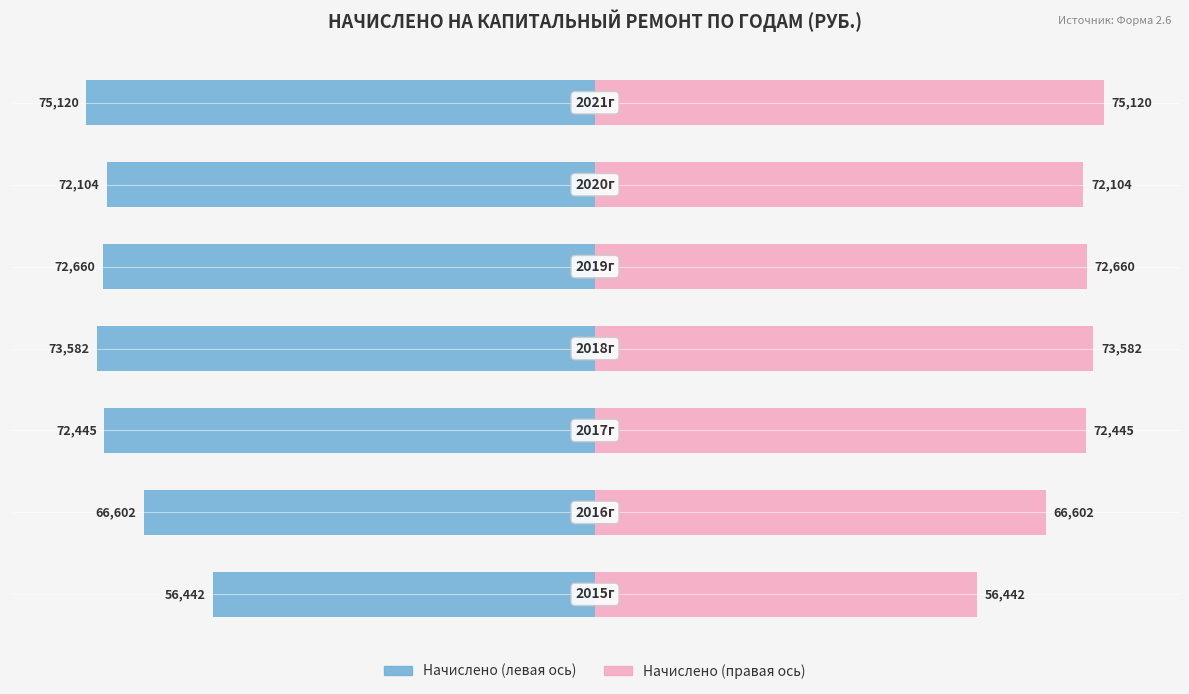

Where is Начислено (левая ось) nearest to the value -87?

1